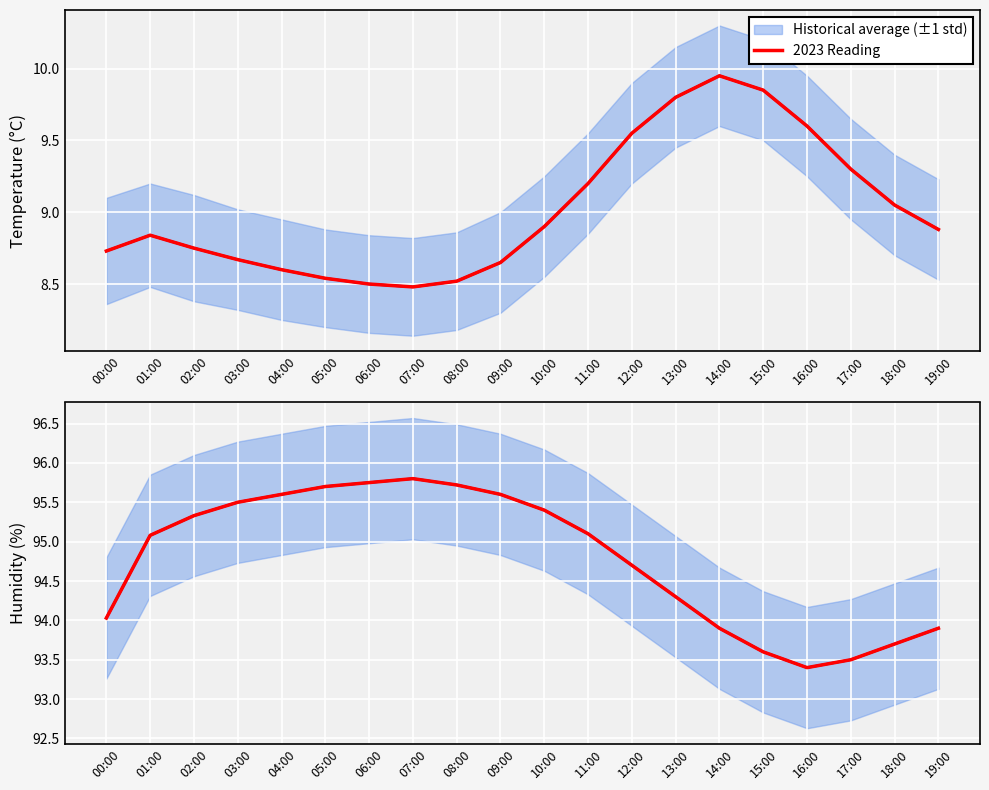

At which category does the data reach its first local peak?

07:00